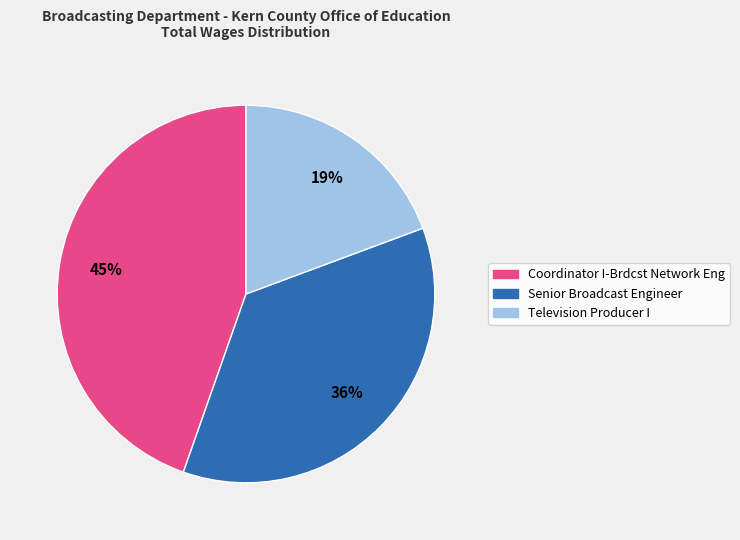

Between Television Producer I and Coordinator I-Brdcst Network Eng, which is larger?

Coordinator I-Brdcst Network Eng